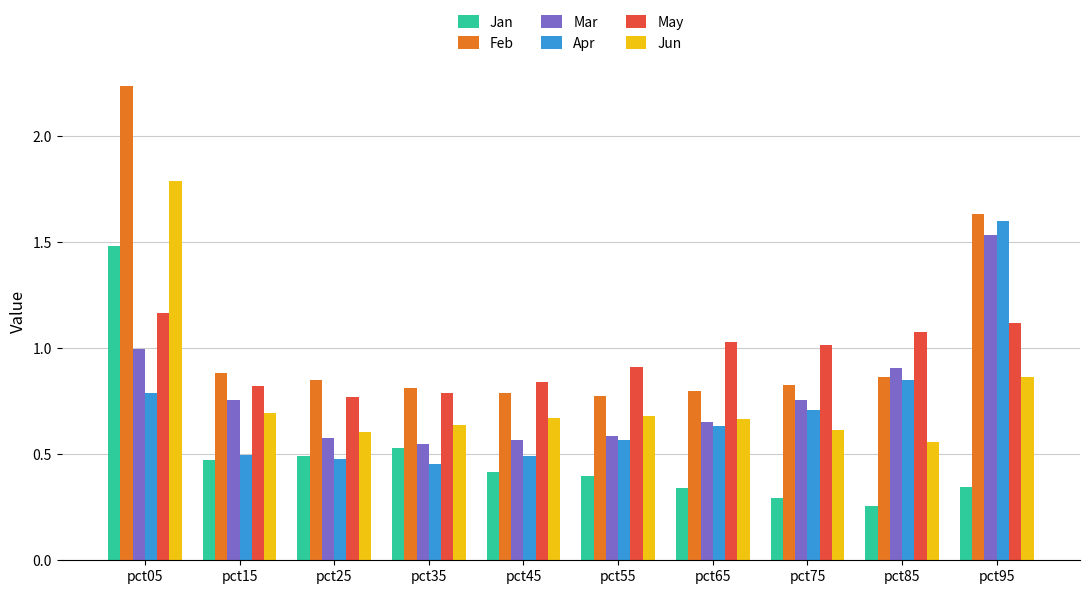

Which category has the highest value in the Jan series?

pct05